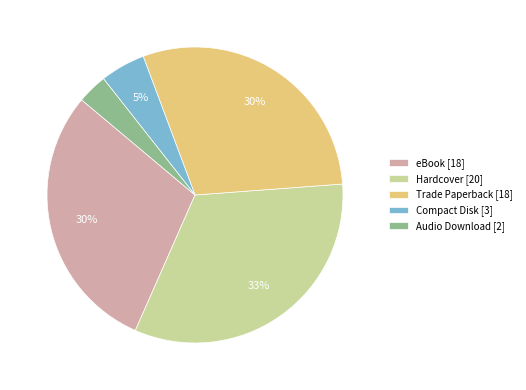

Is there a majority slice in this chart?

No